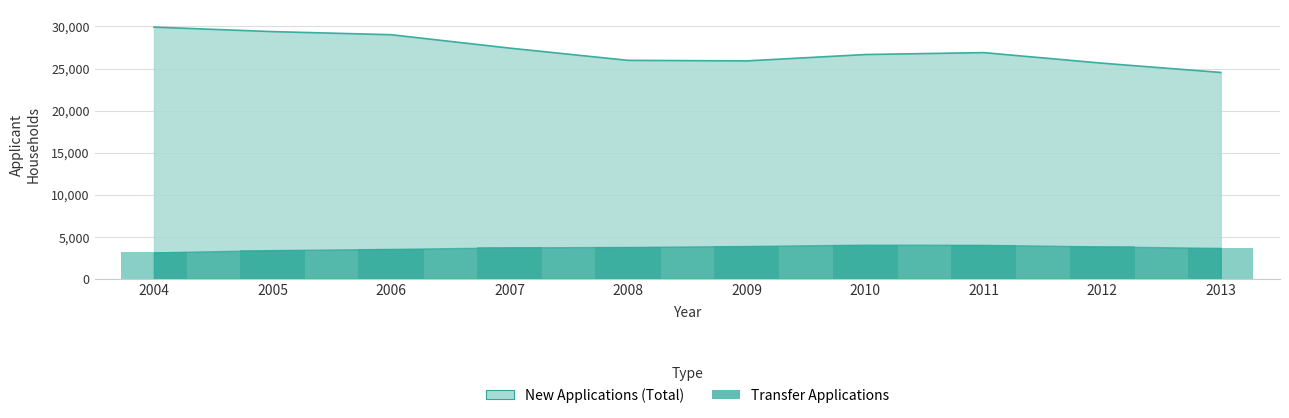

What is the value of the New (Category 1+2+3+4) bar at the 4th from the left?

27429